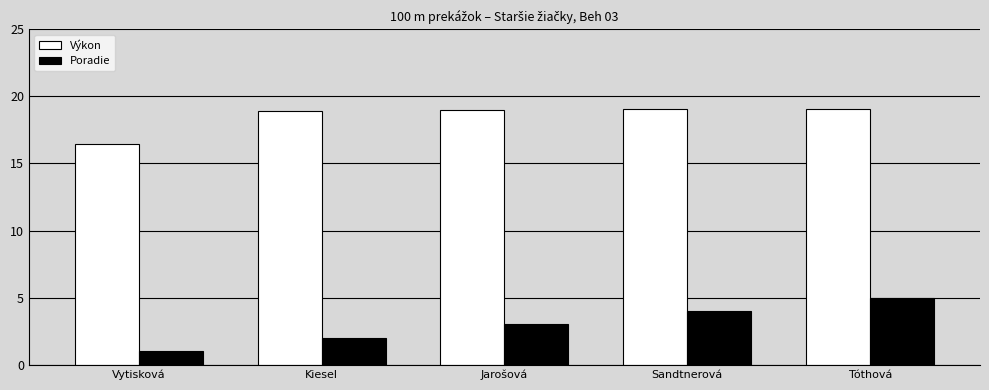

Which series has the largest range (max minus min)?

Poradie